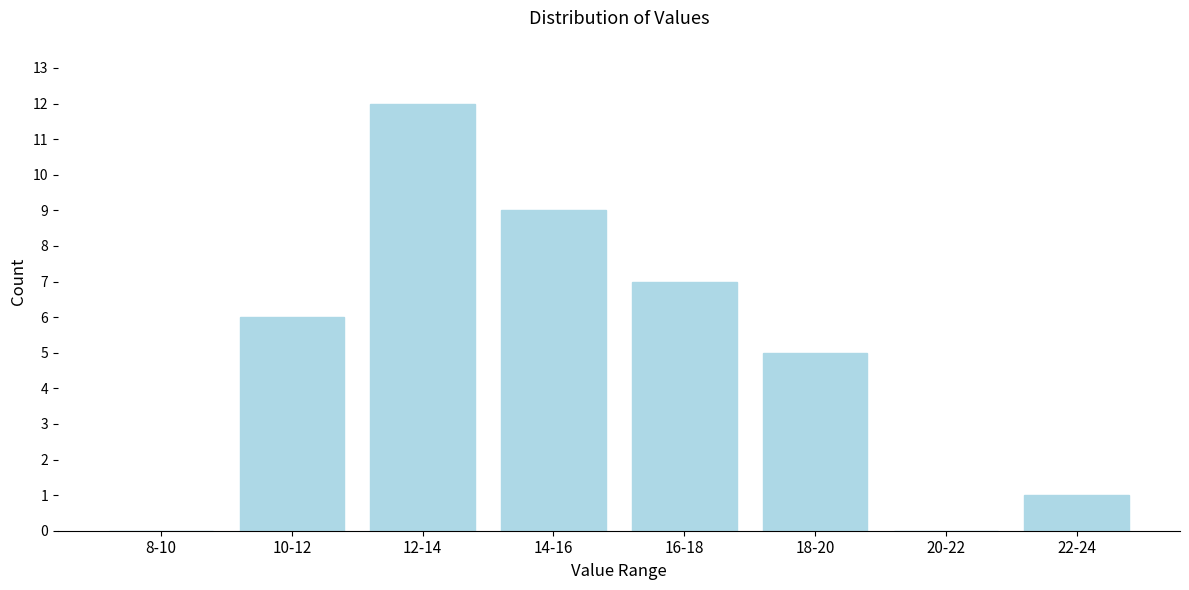

Reading left to right, what are all the values shown in this chart?

8-10=0	10-12=6	12-14=12	14-16=9	16-18=7	18-20=5	20-22=0	22-24=1